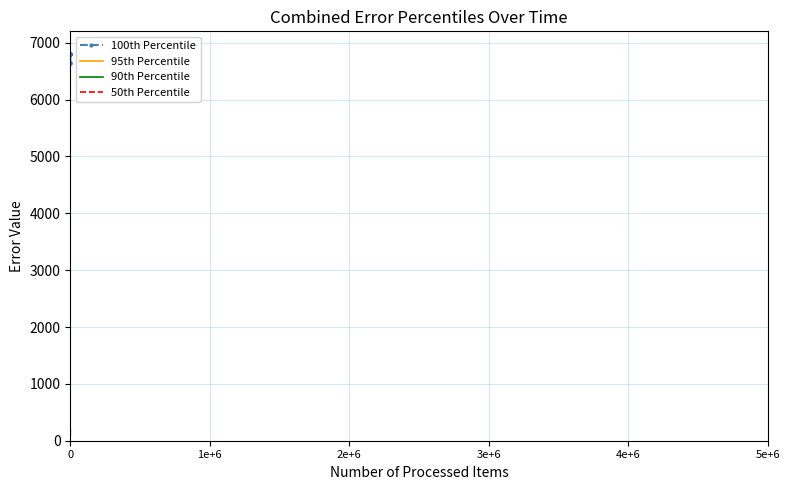

True or false: 50th Percentile and 100th Percentile cross at least once.

False